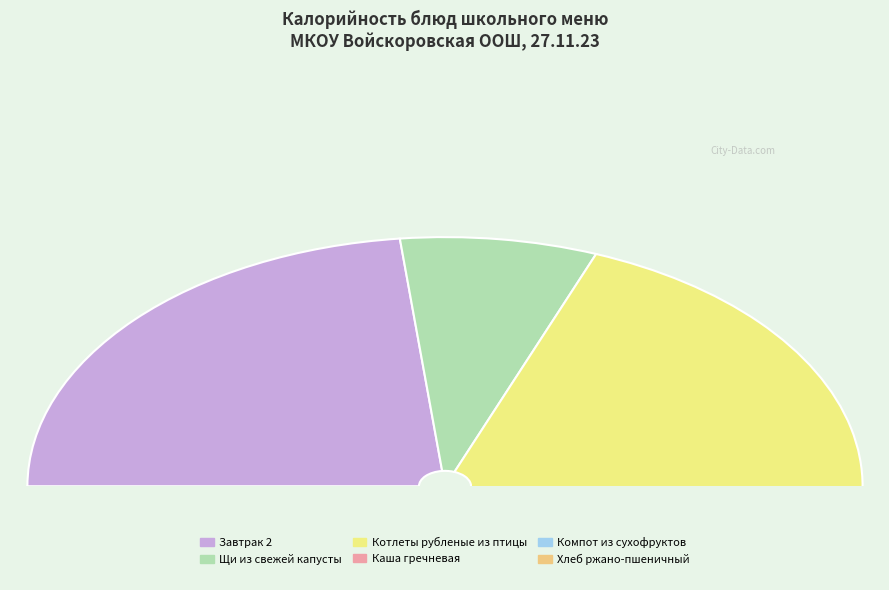

What is the total percentage of Котлеты рубленые из птицы and Щи из свежей капусты?

38.3%